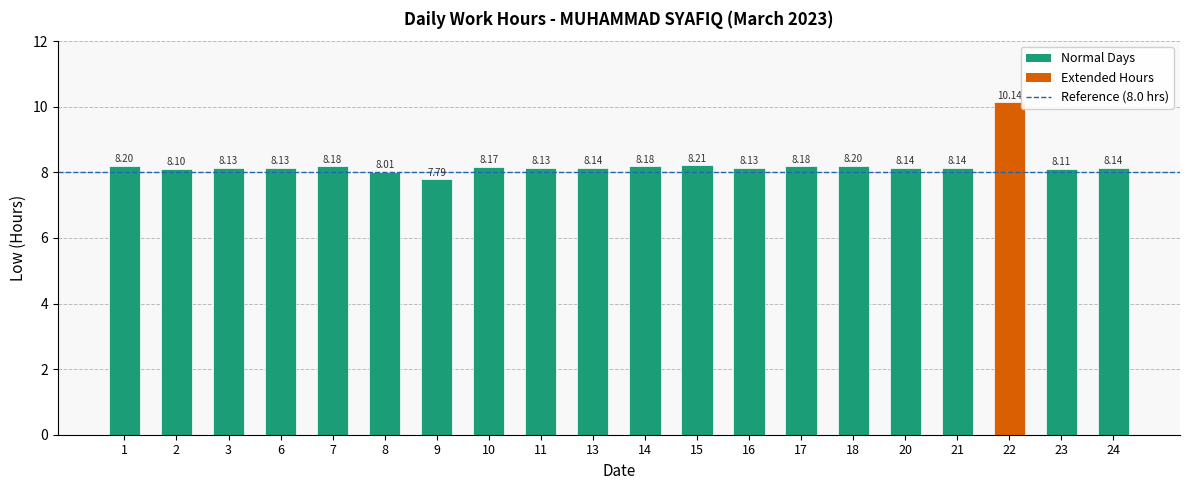

How many data points does each series have?

20